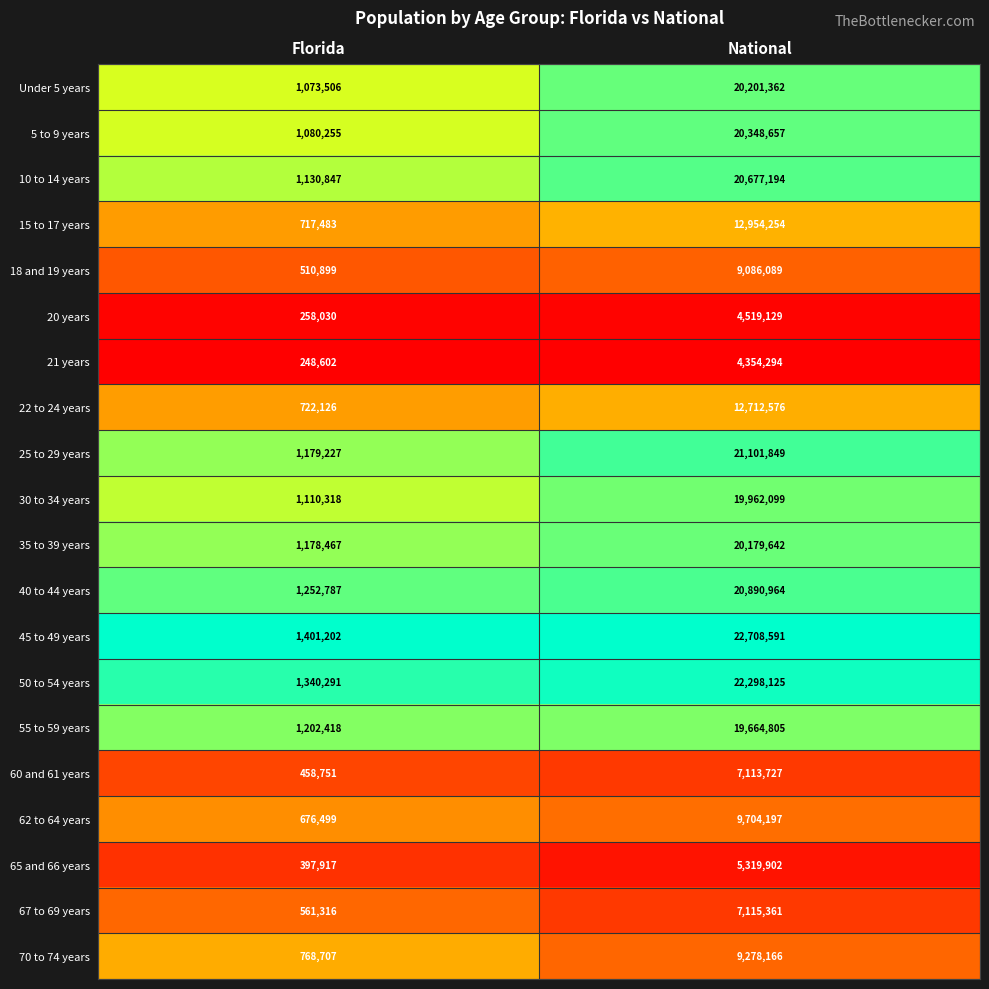

The 45 to 49 years series shows 12929689 at National. True or false?

False